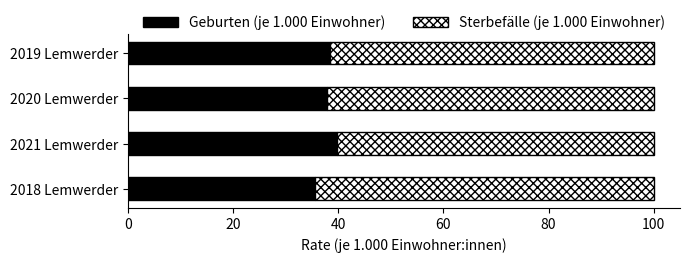

The Geburten (je 1.000 Einwohner) series shows 39.8 at 2021 Lemwerder. True or false?

True